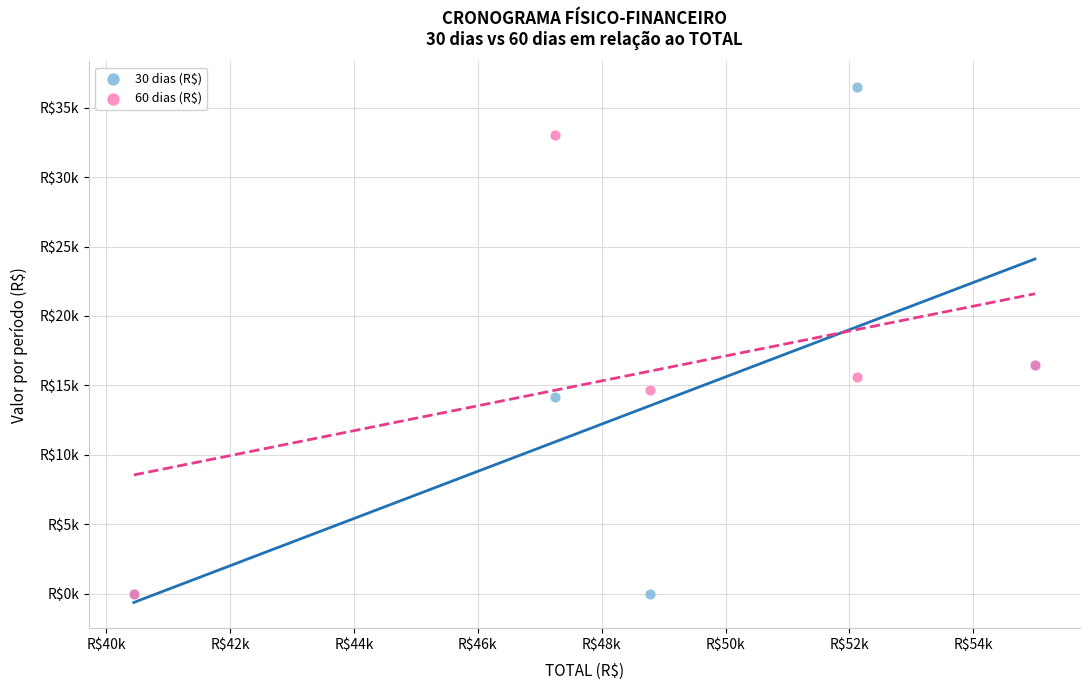

What are all the series names shown in the legend?

30 dias (R$), 60 dias (R$)